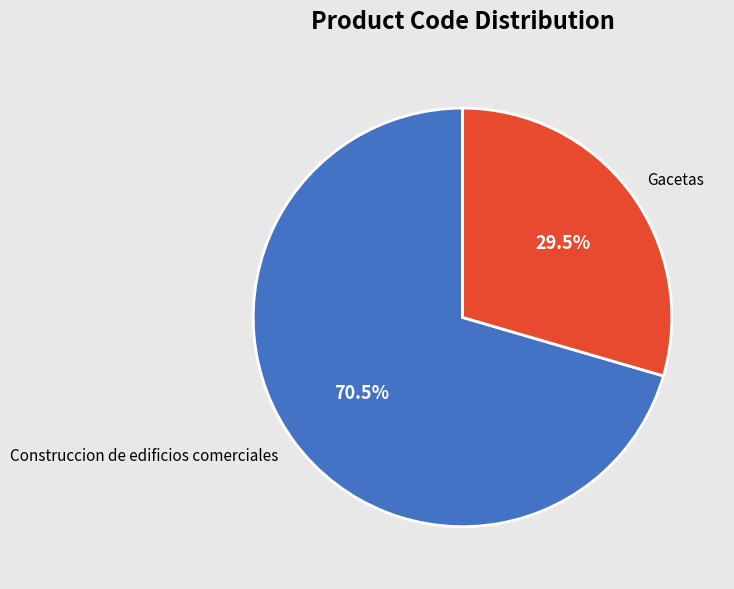

How many slices are in this pie chart?

2